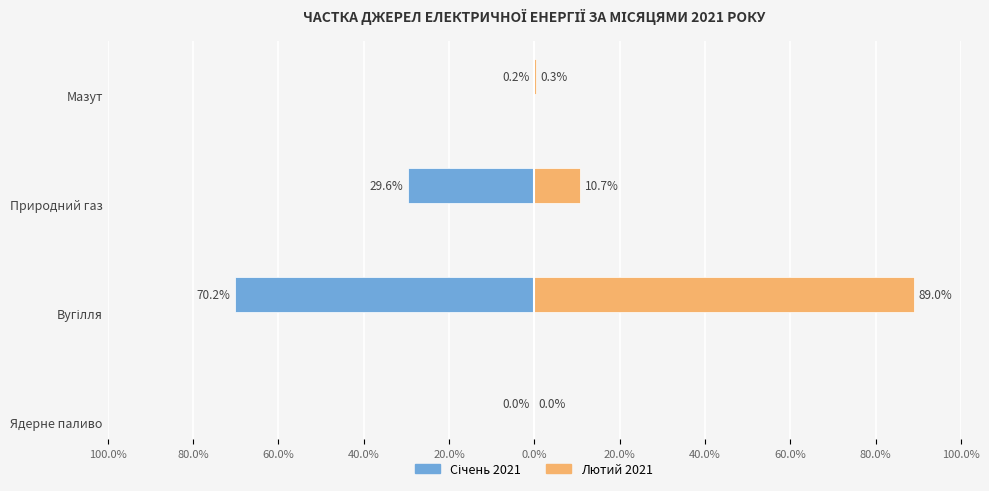

What is the difference between the maximum and minimum values in the Лютий 2021 series?

89.0